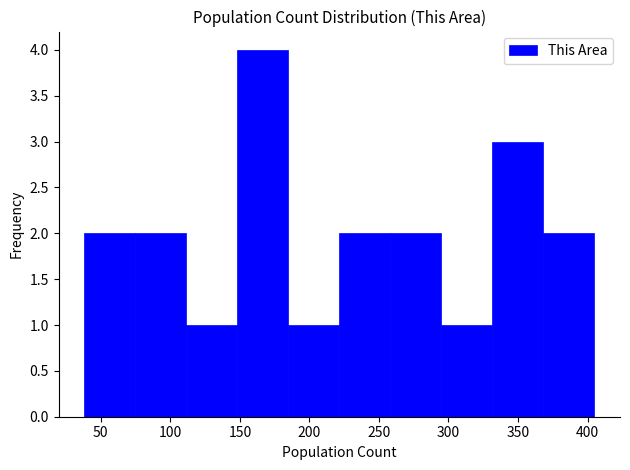

What is the height of the bar covering 150 to 185 on the x-axis? Neither the bar edges nor the heights are printed on the chart, so give them approximately, as read against the axes.

4